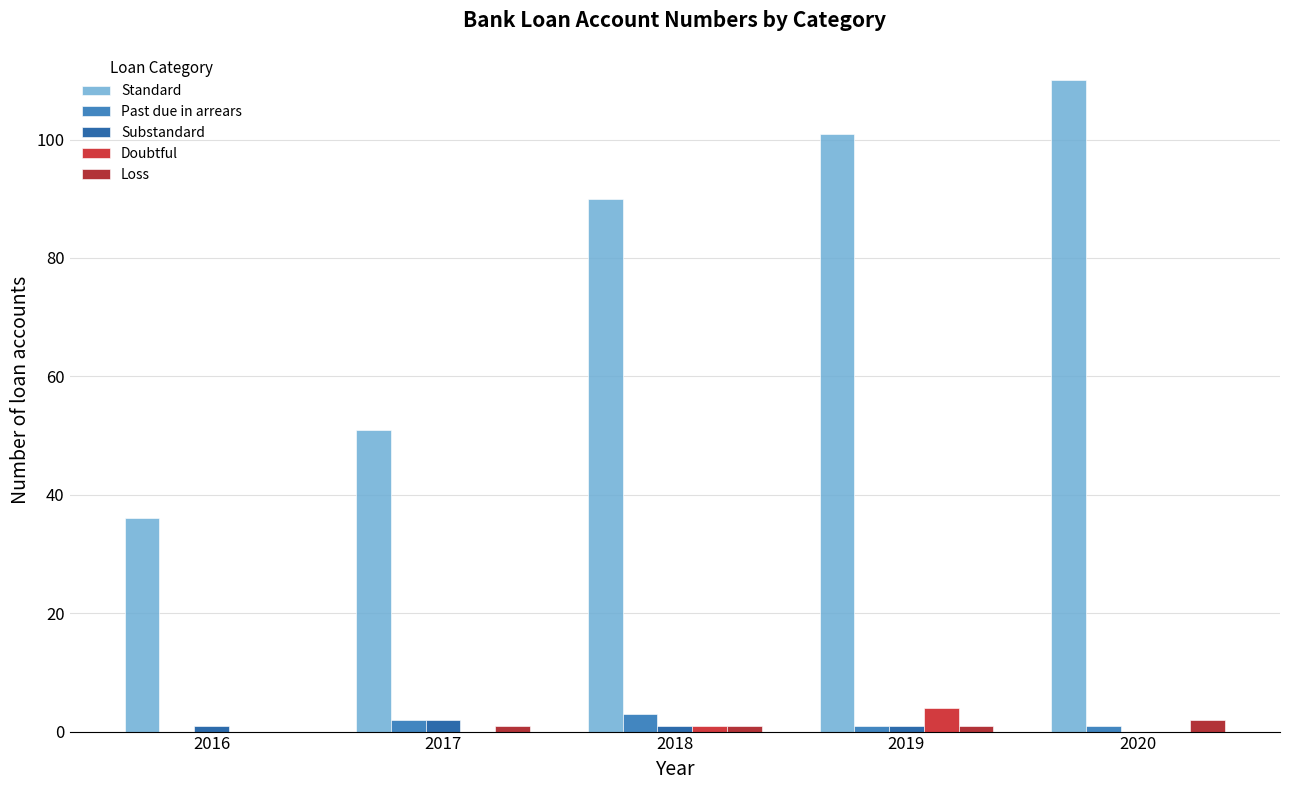

How many Loss values are between 1 and 2?

4